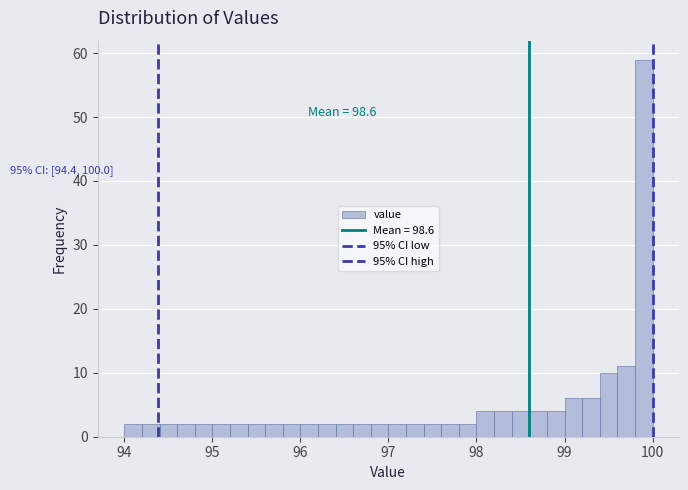

Read against the x-axis, roughly where is the centre of the tallest bar?

99.9